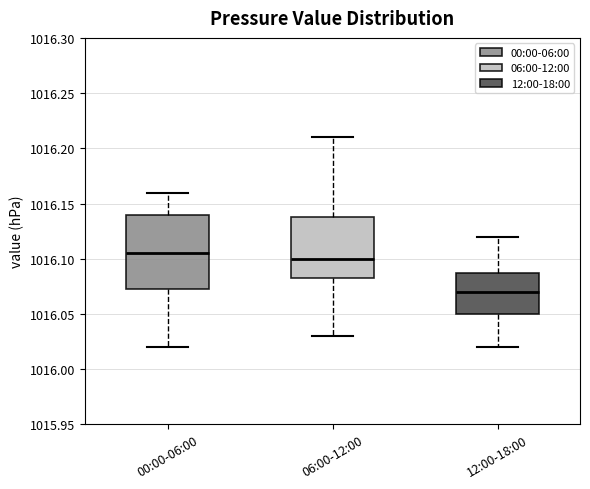

Reading left to right, read every box against the y-axis: the position of its median line, the range the box covers, and the ends of its whiskers. The values are not printed on the chart, so give them approximately, as read against the axis.

00:00-06:00: median 1016.105, box 1016.075 to 1016.140, whiskers 1016.020 to 1016.160
06:00-12:00: median 1016.100, box 1016.085 to 1016.140, whiskers 1016.030 to 1016.210
12:00-18:00: median 1016.070, box 1016.050 to 1016.090, whiskers 1016.020 to 1016.120